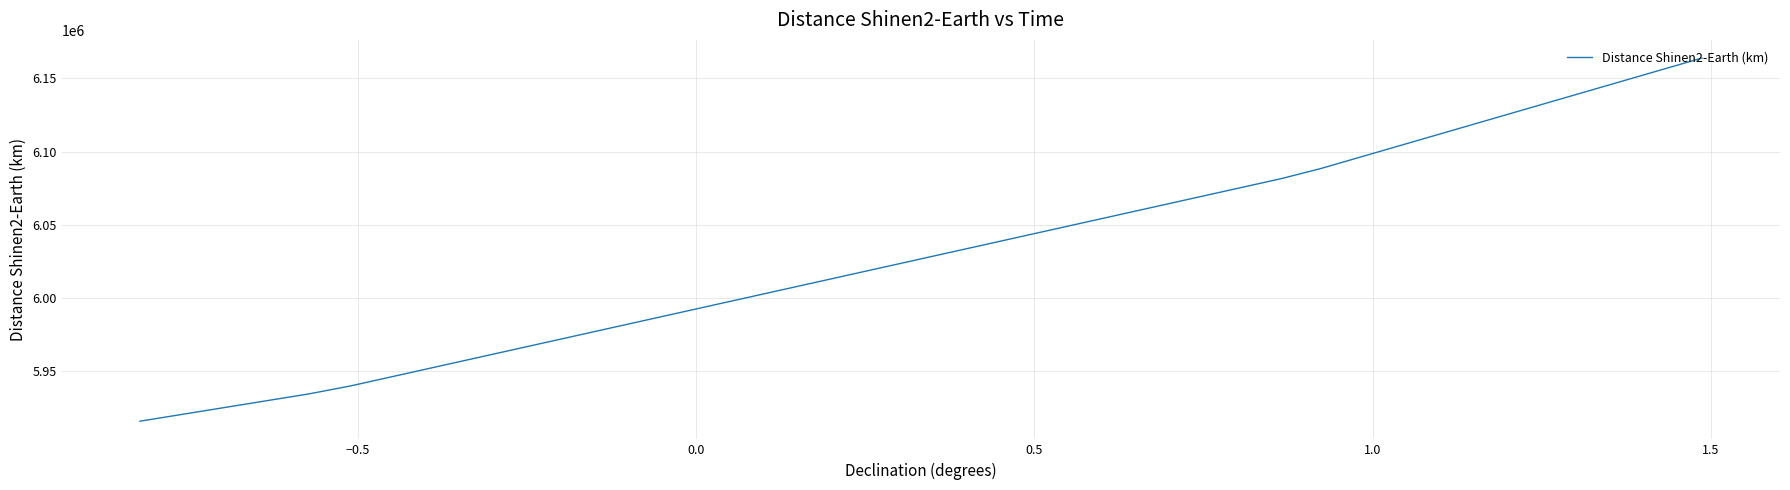

How many lines are shown in the chart?

1